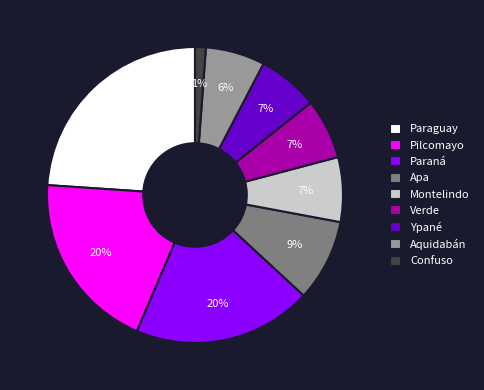

To the nearest percent, what is the combined percentage of Aquidabán and Ypané?

13%